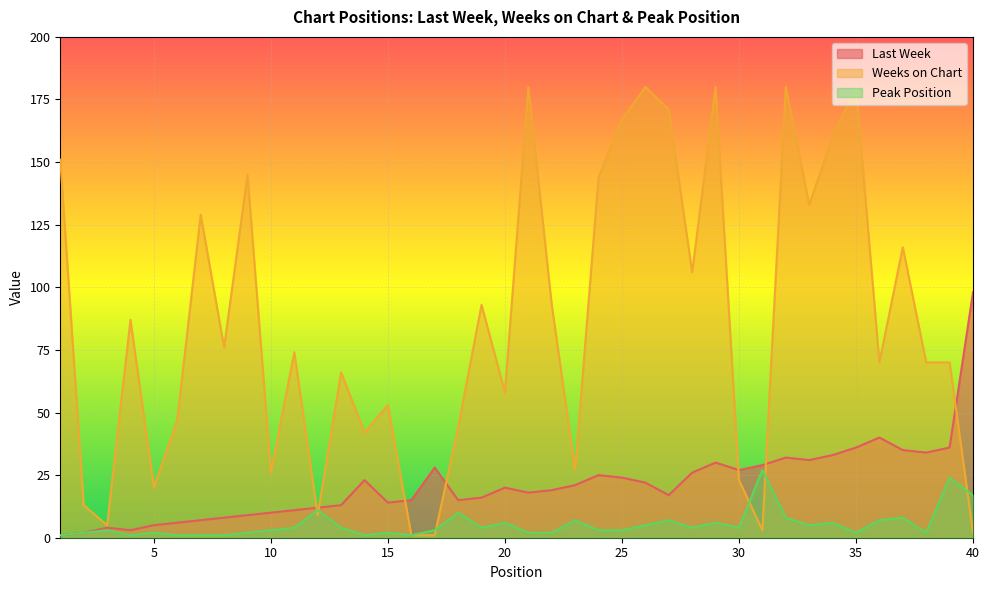

True or false: Weeks on Chart and Peak Position intersect in this chart.

True